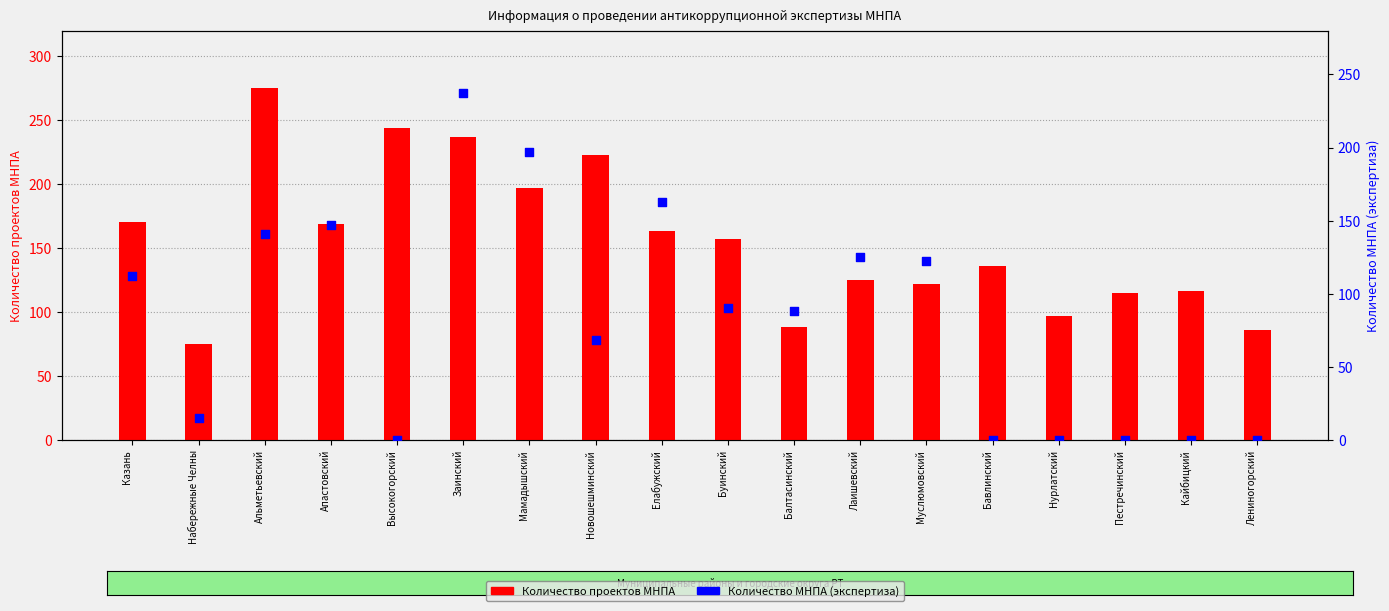

Which series has the largest Y range (max minus min)?

Количество МНПА (col_3)